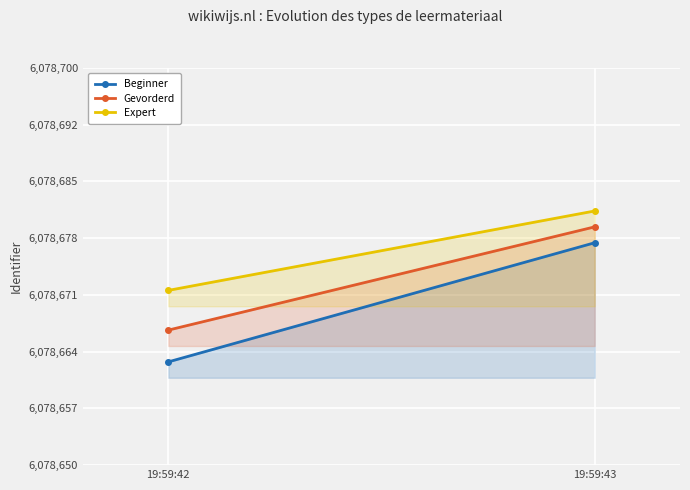

What is the value of the Beginner point at the 2nd from the left?

6078678